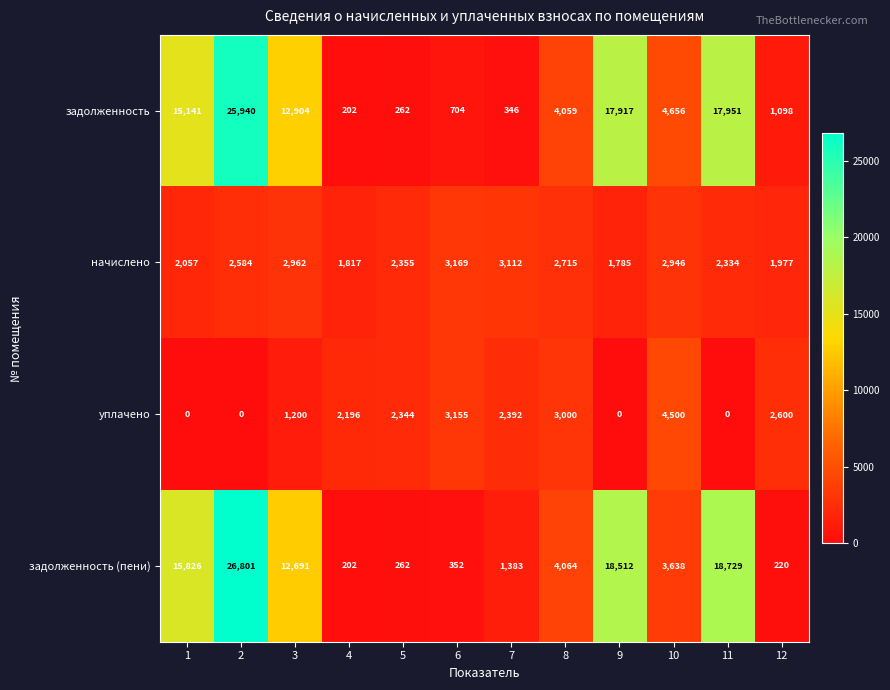

True or false: начислено has a value of 2049 at 6.

False